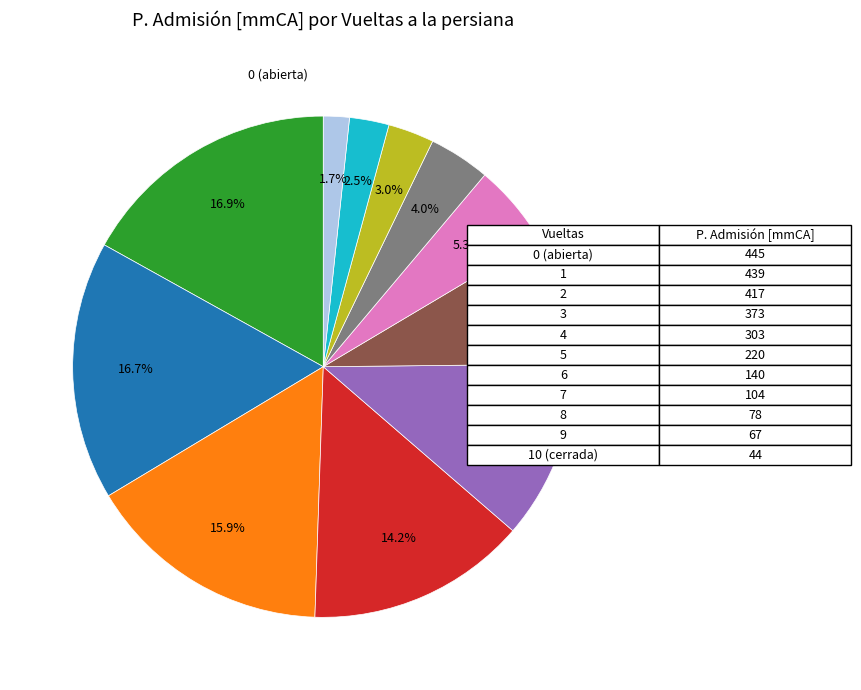

Does any single category account for the majority?

No